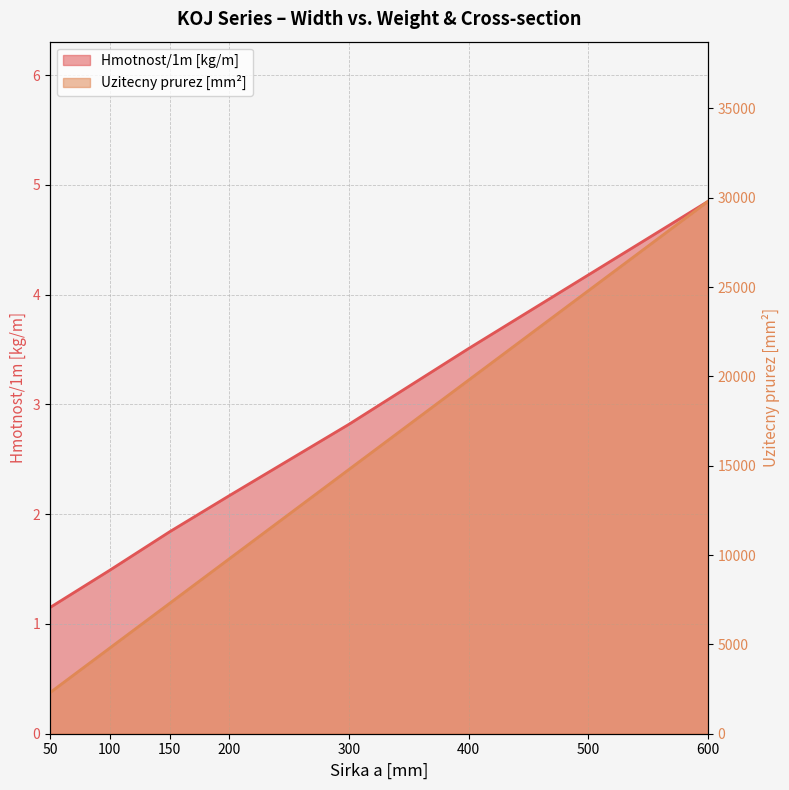

What is the difference between the second highest and second lowest values in the Uzitecny prurez series?

20000.0